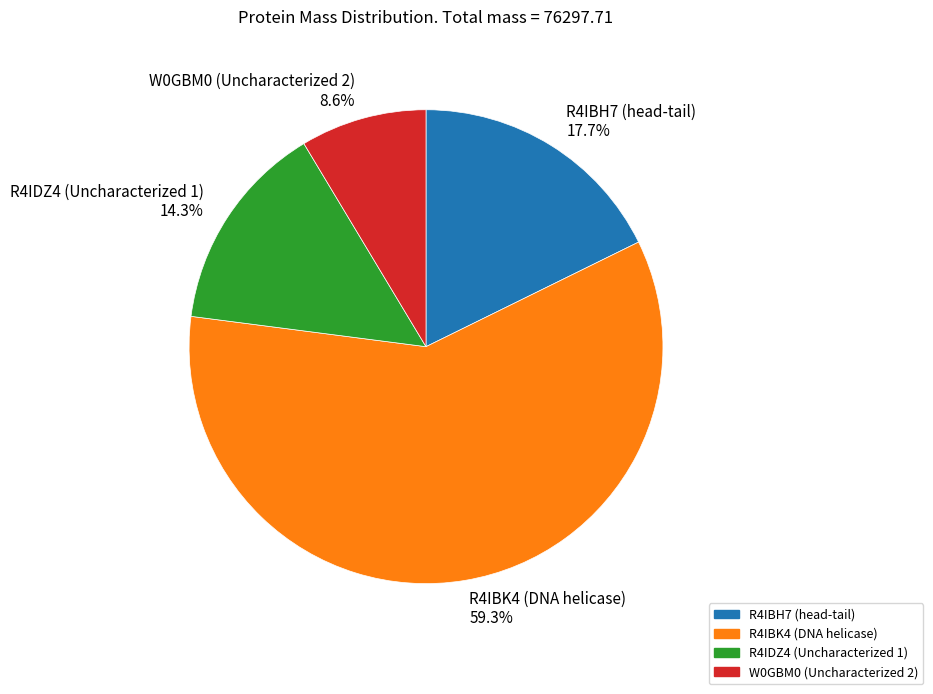

What percentage do R4IDZ4 (Uncharacterized 1) and R4IBK4 (DNA helicase) together represent?

73.7%